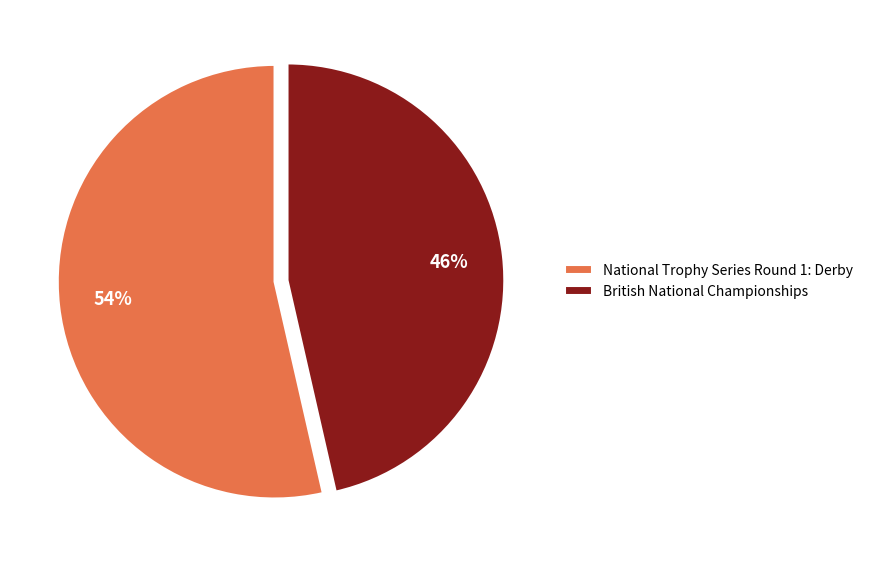

To the nearest percent, what is the average slice percentage?

50%